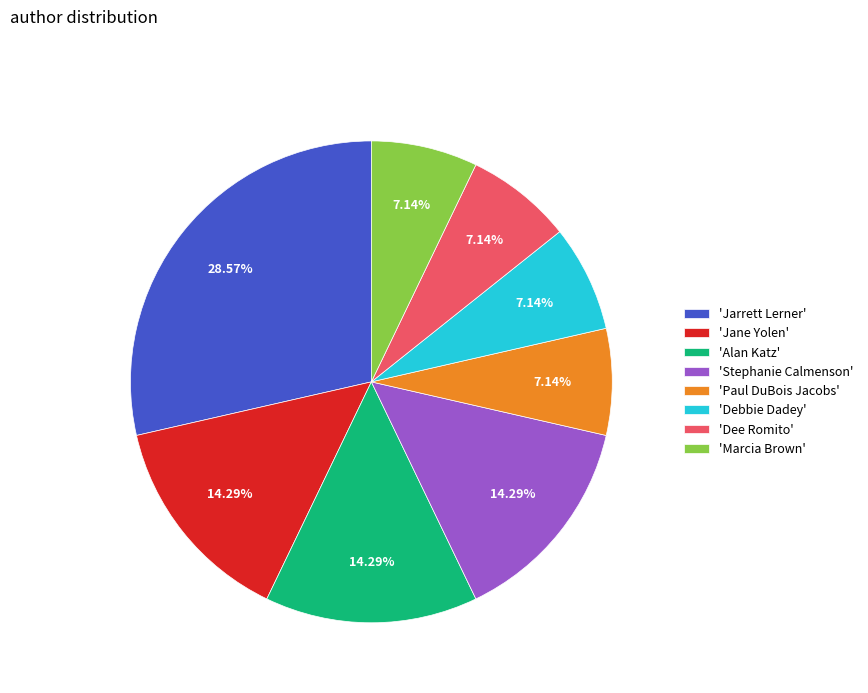

What is the ratio of the value at 'Alan Katz' to the value at 'Debbie Dadey'?

2.0